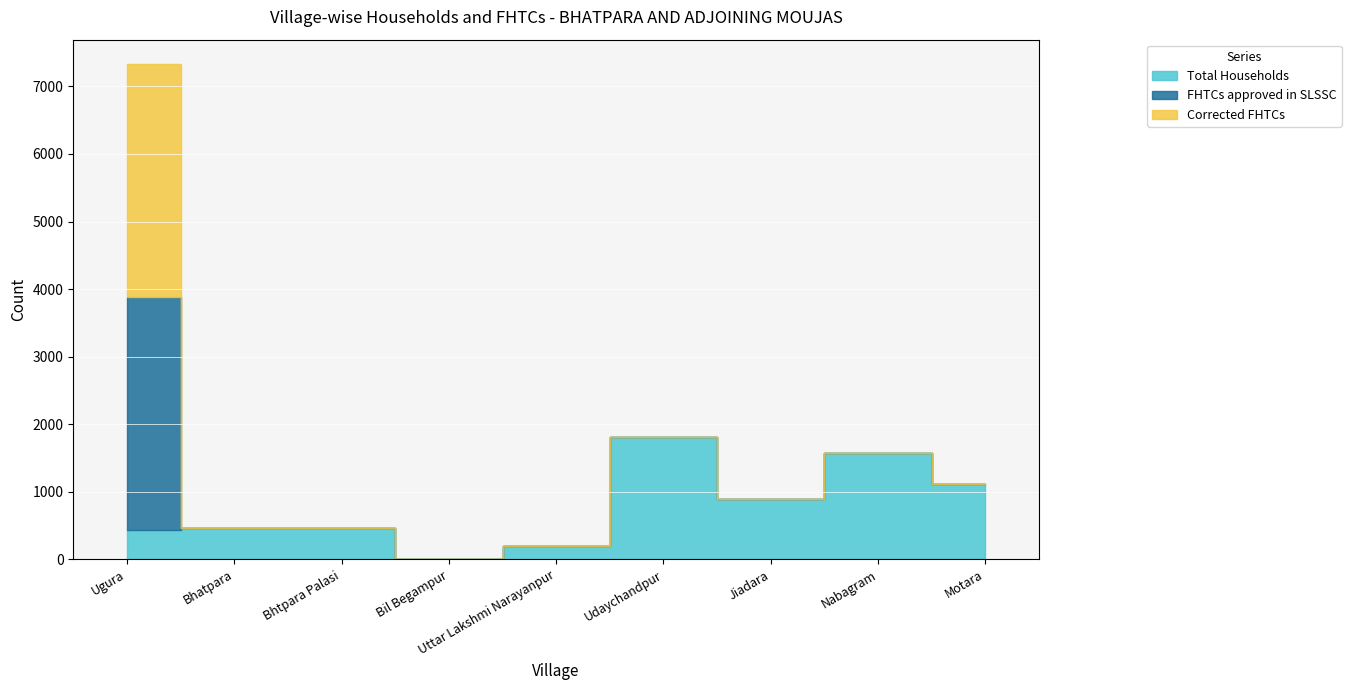

True or false: Corrected FHTCs and FHTCs approved in SLSSC cross at least once.

False